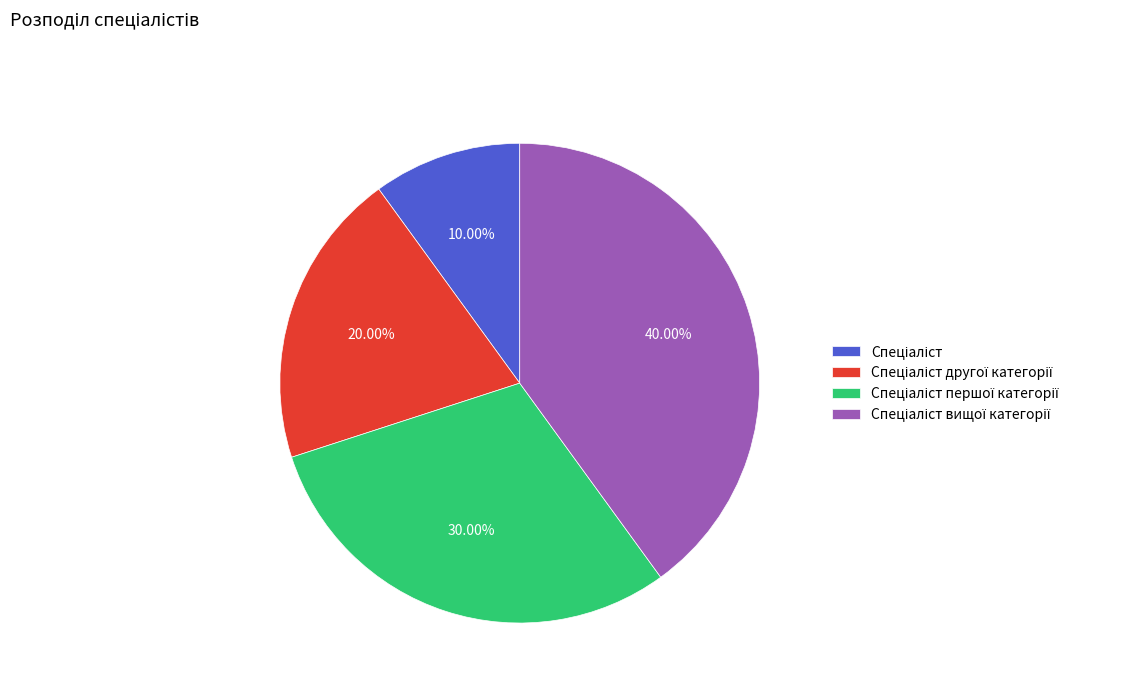

Is there a majority slice in this chart?

No